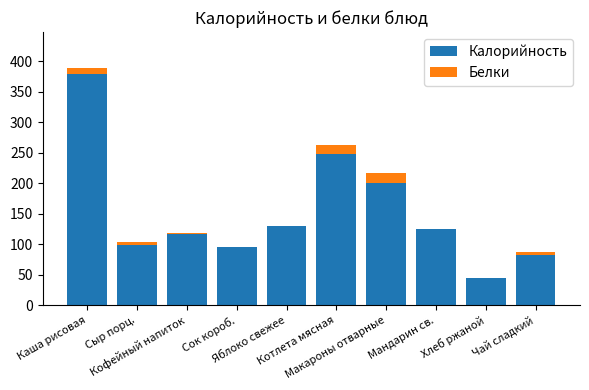

The Калорийность series shows 52.5 at Сыр порц.. True or false?

False